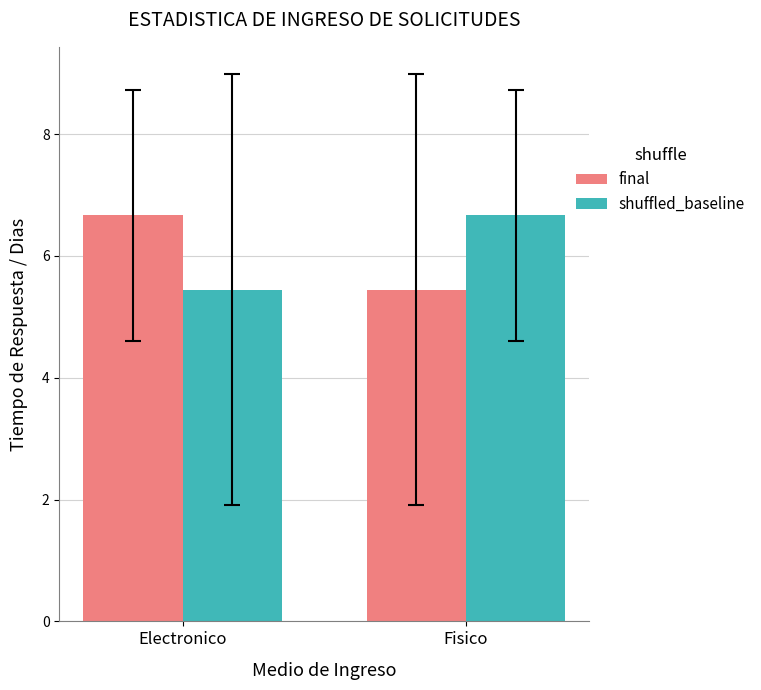

Reading right to left, transcribe all the data shown in this chart.

final: 5.4	6.7
shuffled_baseline: 6.7	5.4